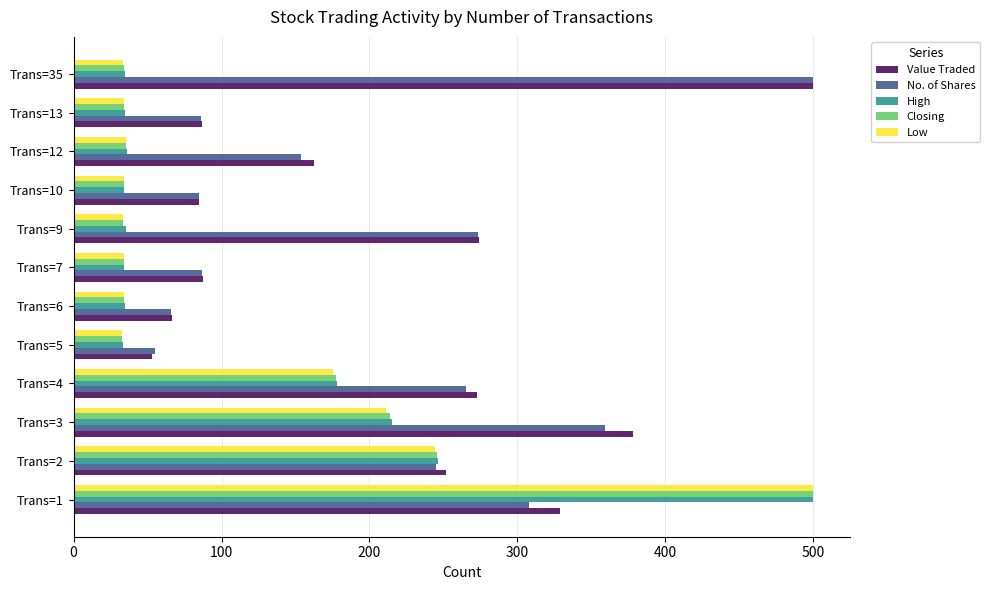

How many categories are shown in the chart?

12